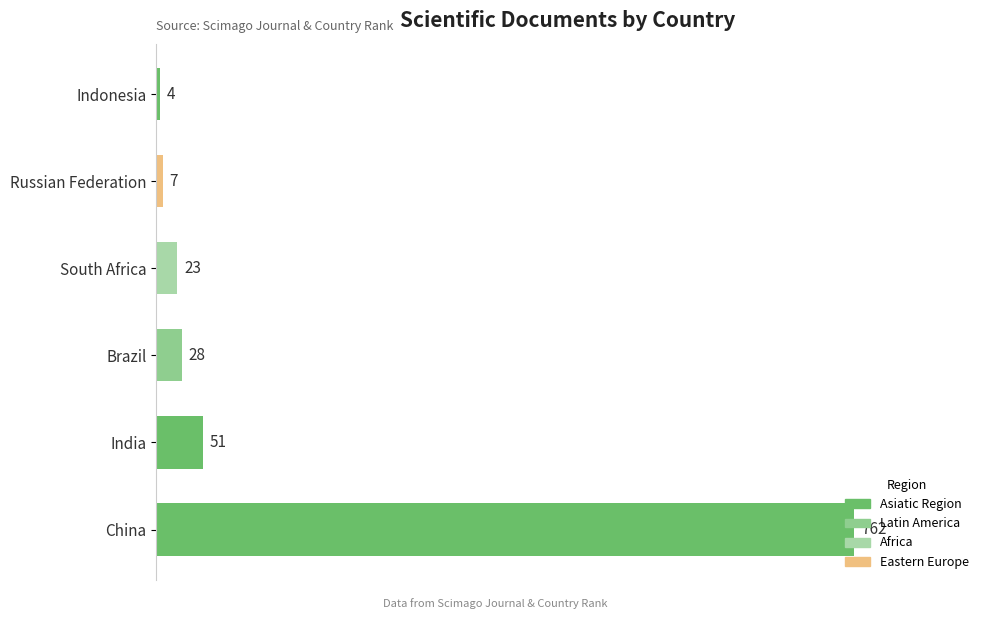

What is the sum of the values at China and Indonesia?

766